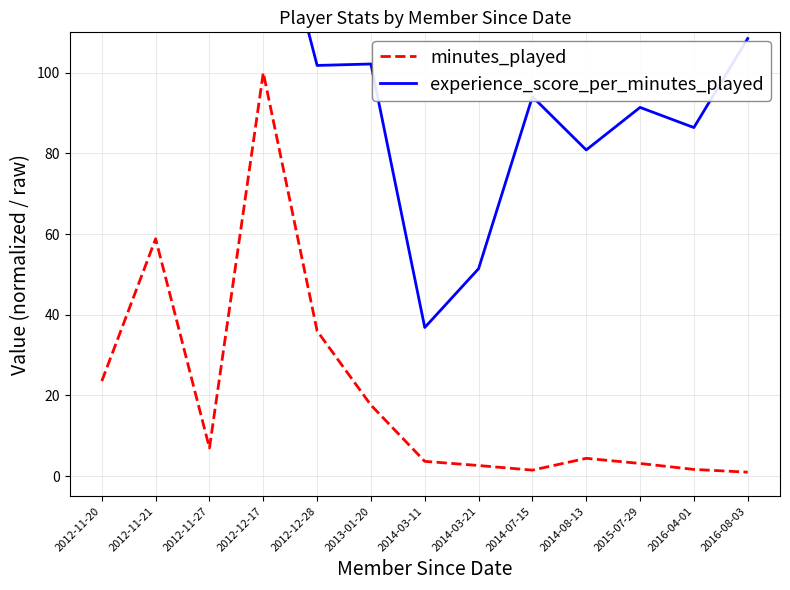

What is the difference between the experience_score_per_minutes_played values at 2014-07-15 and 2012-12-17?

59.4